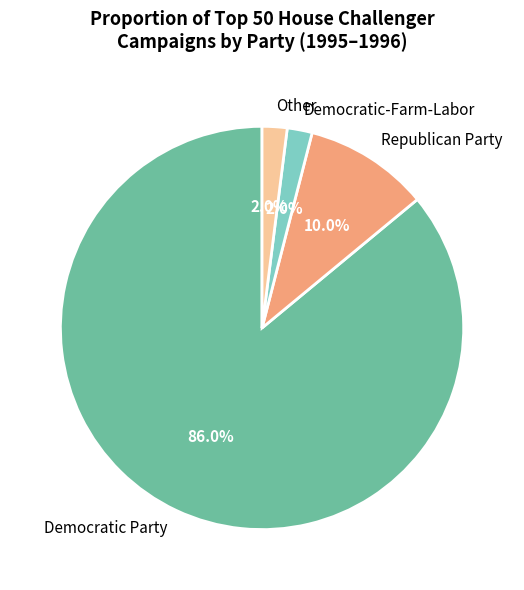

What is the ratio of the value at Democratic-Farm-Labor to the value at Republican Party?

0.2